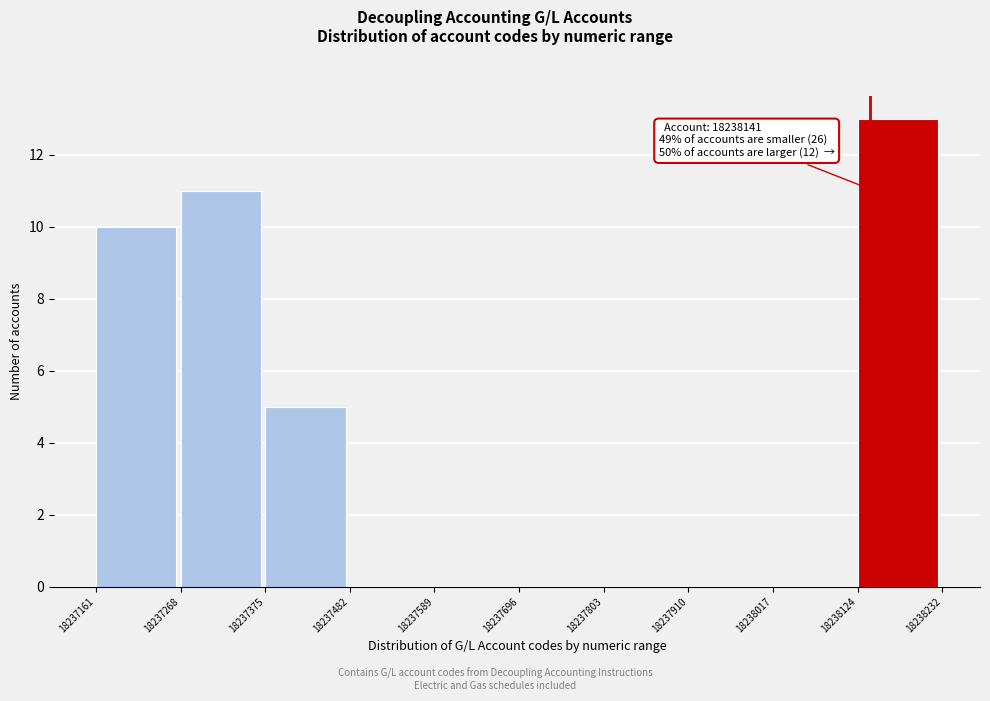

Which range on the x-axis has the tallest bar?

18238124 to 18238232